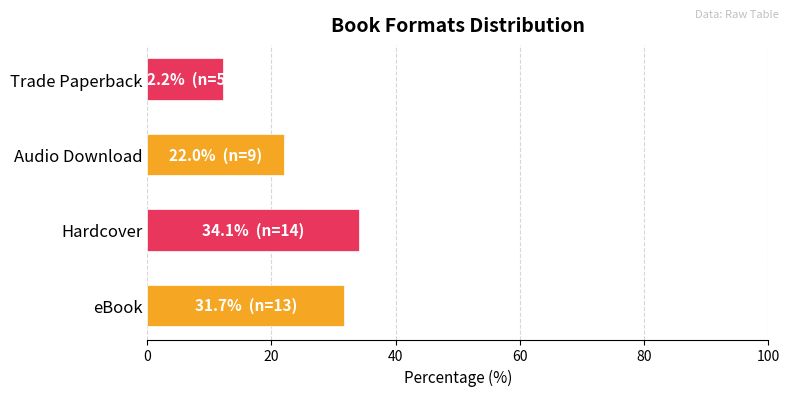

Rank the categories by value from highest to lowest.

Hardcover, eBook, Audio Download, Trade Paperback